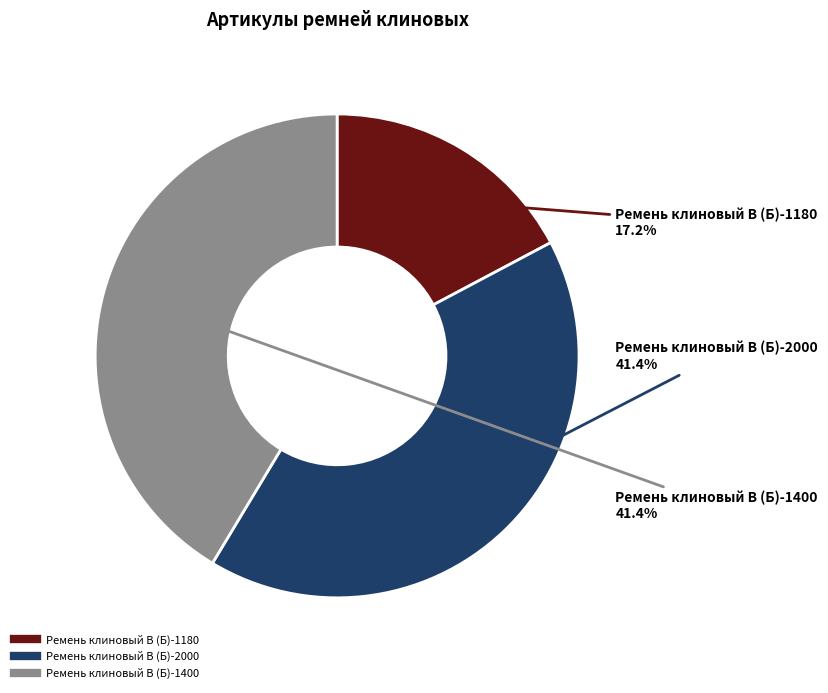

What is the total percentage of Ремень клиновый В (Б)-1180 and Ремень клиновый В (Б)-2000?

58.6%